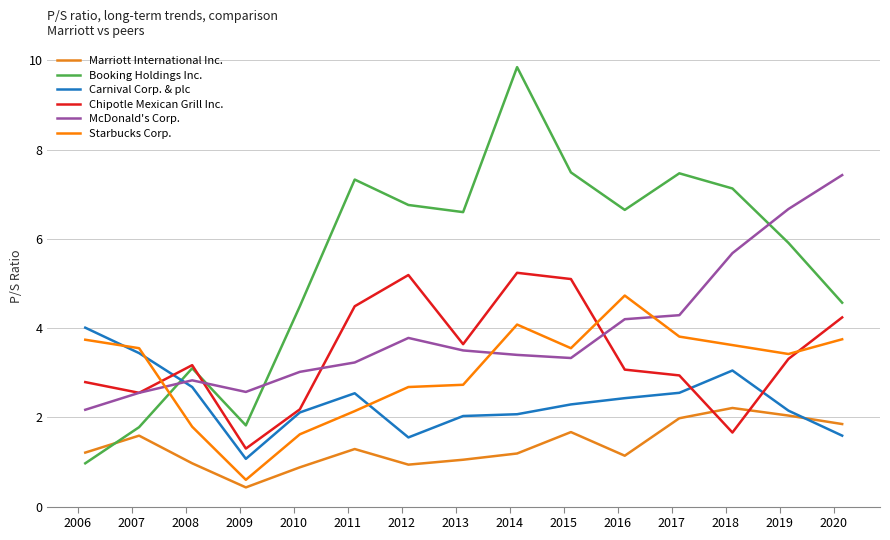

True or false: Chipotle Mexican Grill Inc. has more than 0 interior local peaks.

True